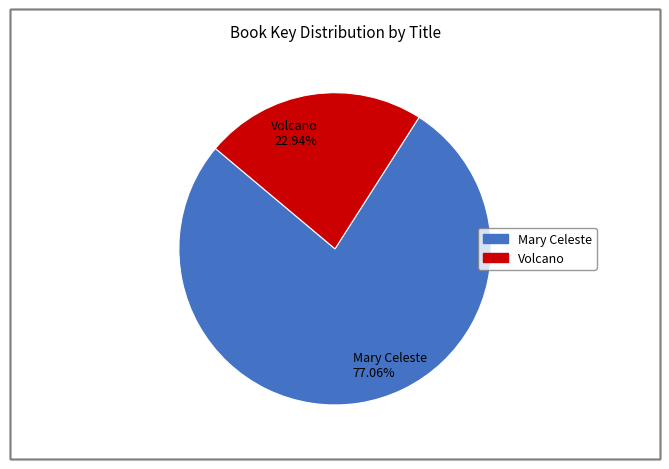

Is Volcano the majority of the pie?

No